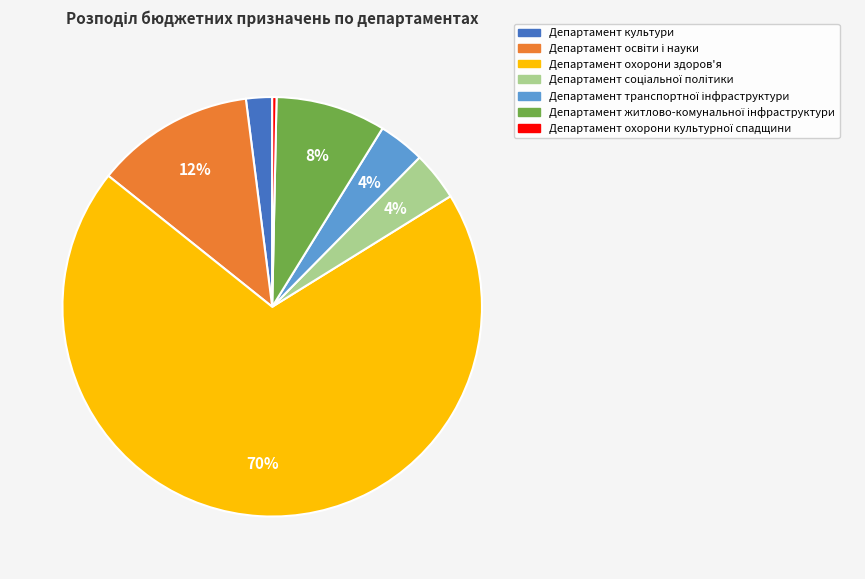

What is the largest slice in the pie chart?

Департамент охорони здоров'я